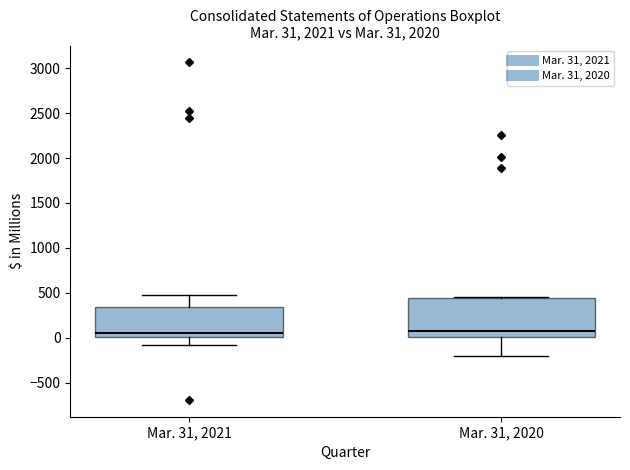

Comparing the boxes themselves (not the whiskers), which one is the tallest?

Mar. 31, 2020